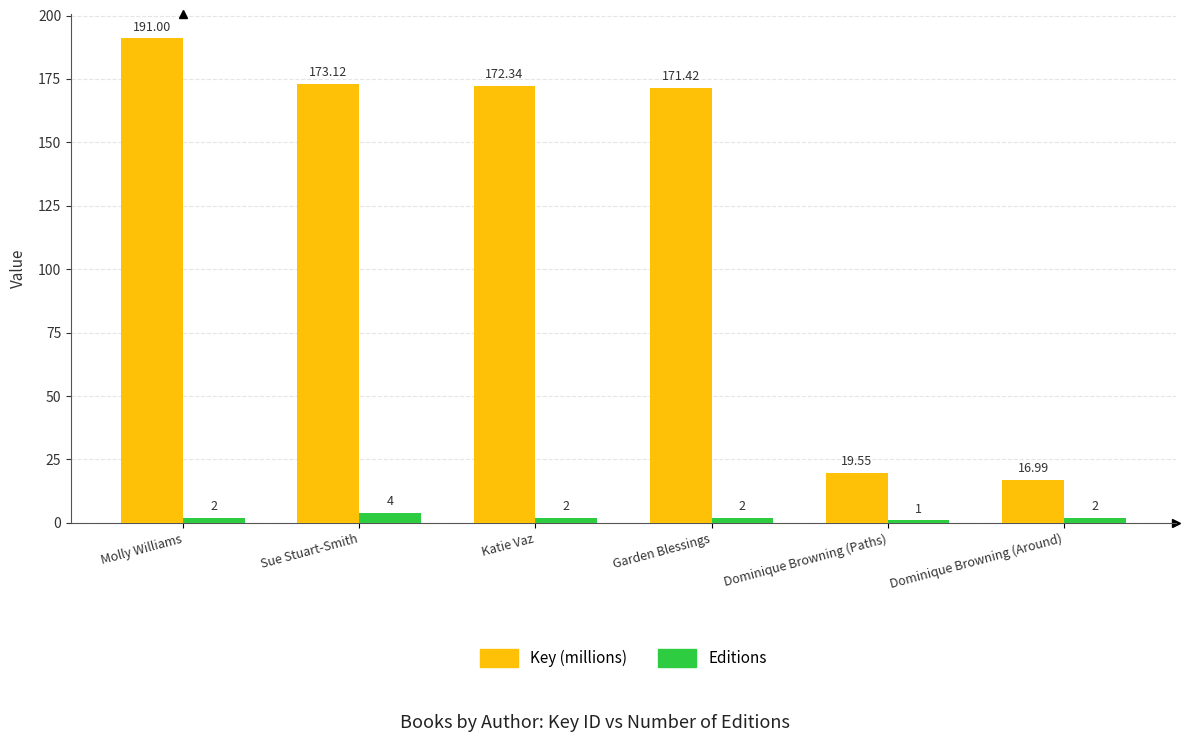

The value of Key (millions) at Dominique Browning (Paths) is 8.5. True or false?

False